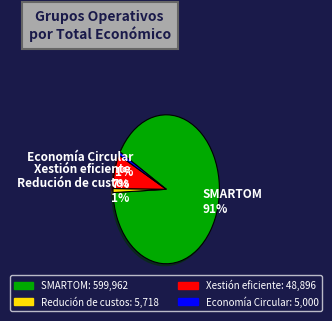

To the nearest percent, what percentage of the pie is Redución de custos?

1%